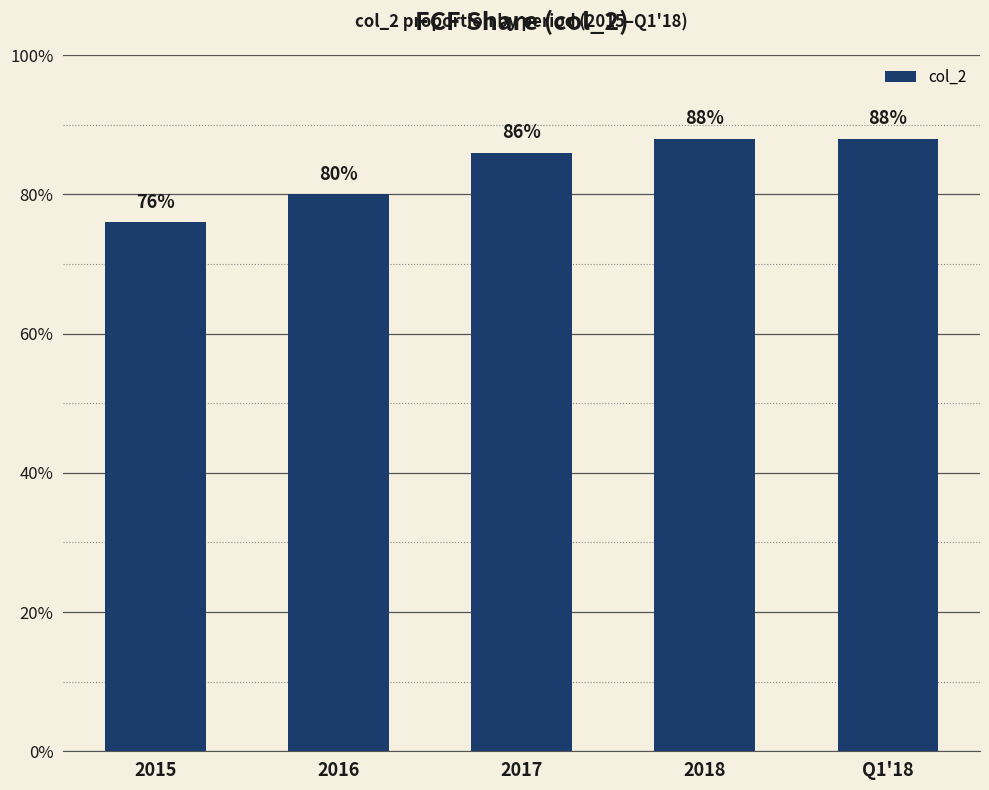

What is the label of the 2nd bar from the left?

2016